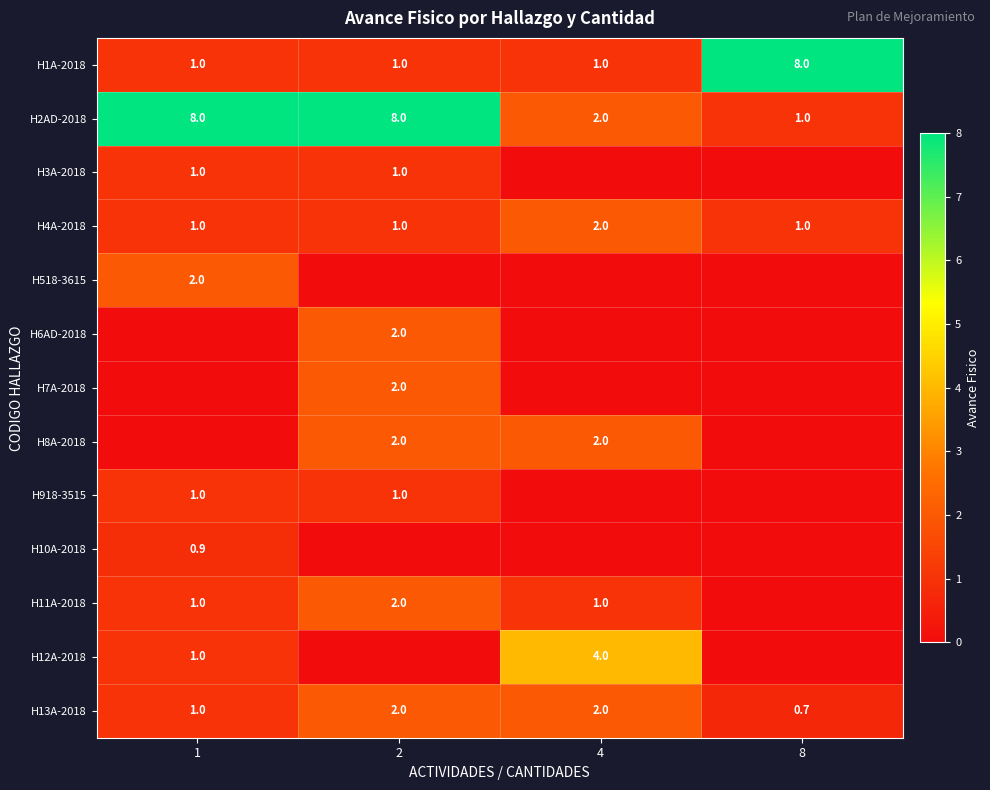

Is it true that H2AD-2018 equals 2.0 at 4?

True